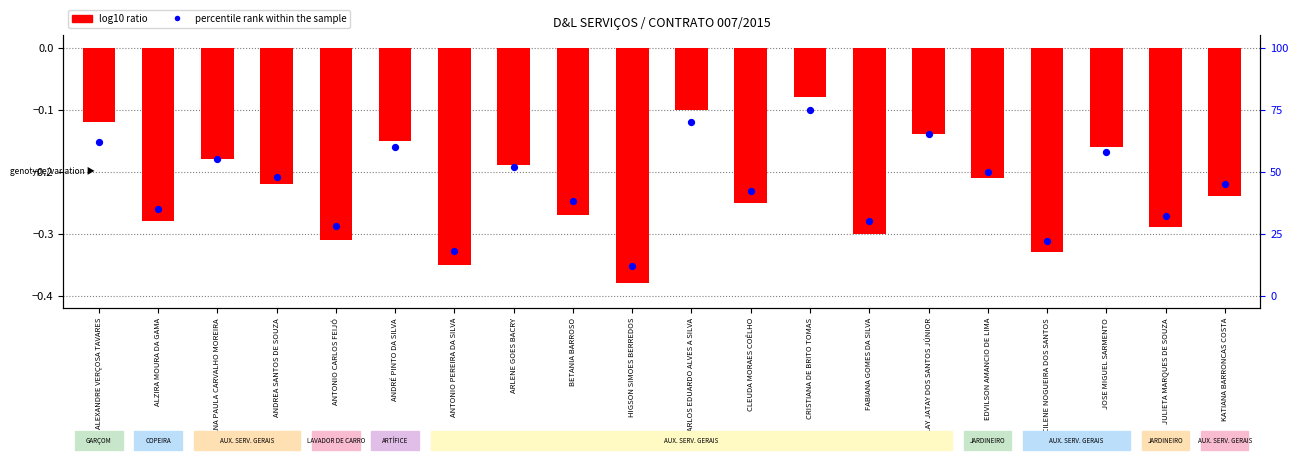

Which series reaches the minimum Y coordinate?

log10 ratio